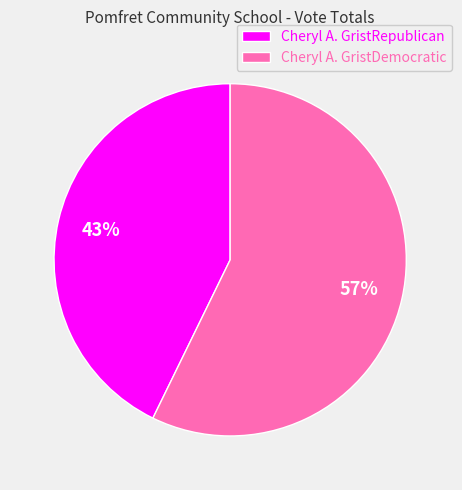

To the nearest percent, what portion does Cheryl A. GristRepublican represent?

43%